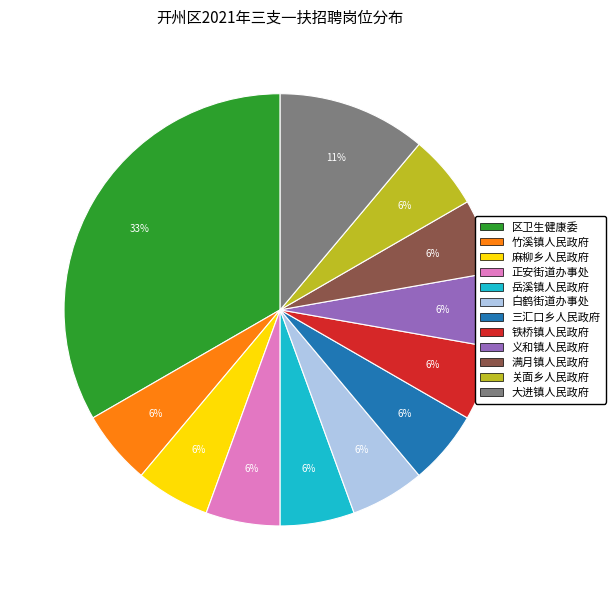

To the nearest percent, what is the average slice percentage?

8%